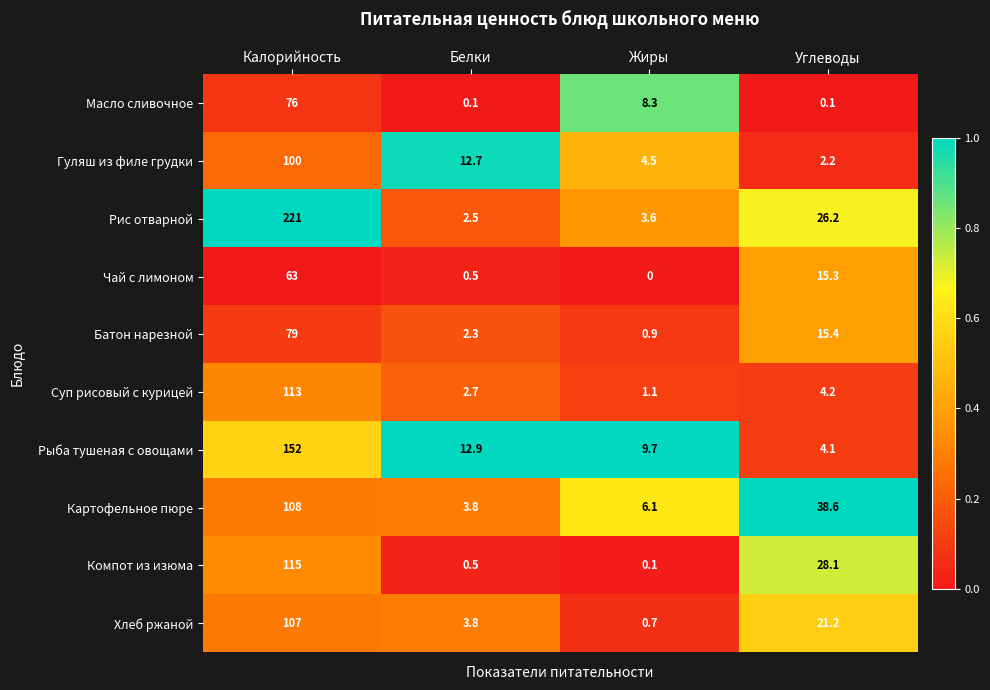

At which label is Рис отварной closest to 111?

Углеводы